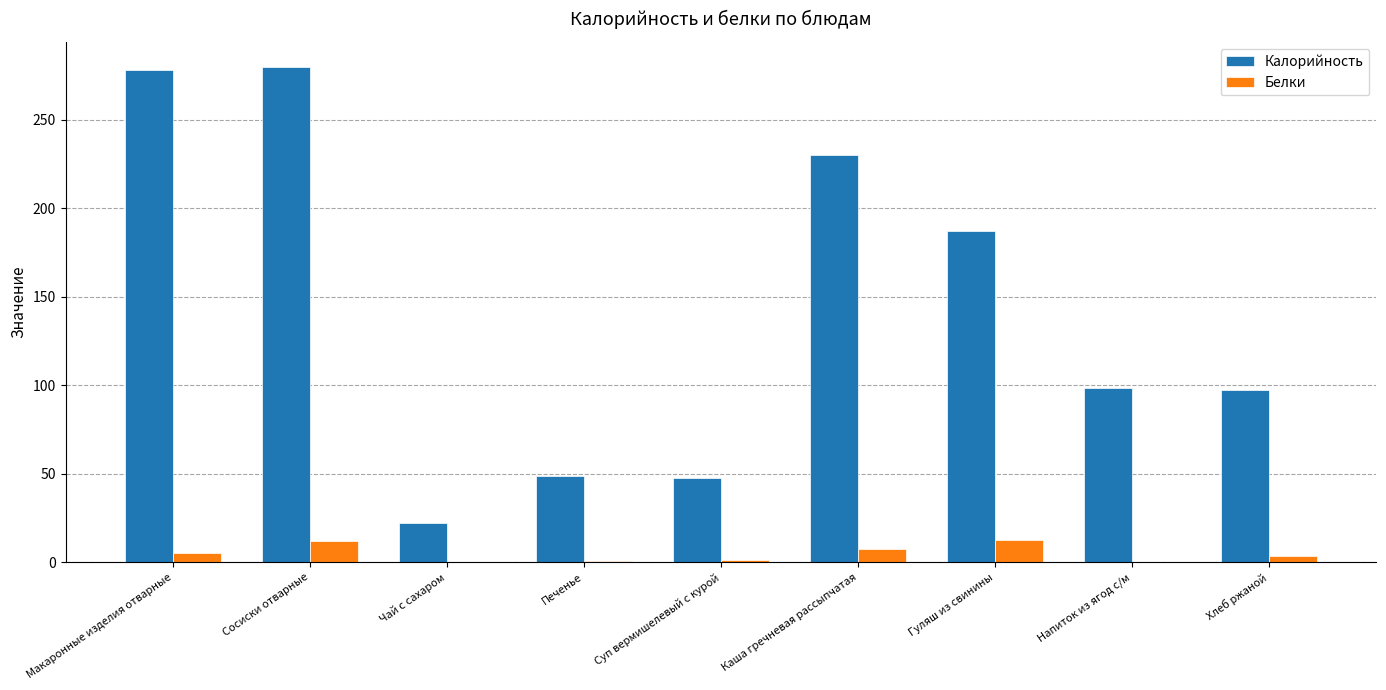

What is the sum of all Калорийность values?

1290.3